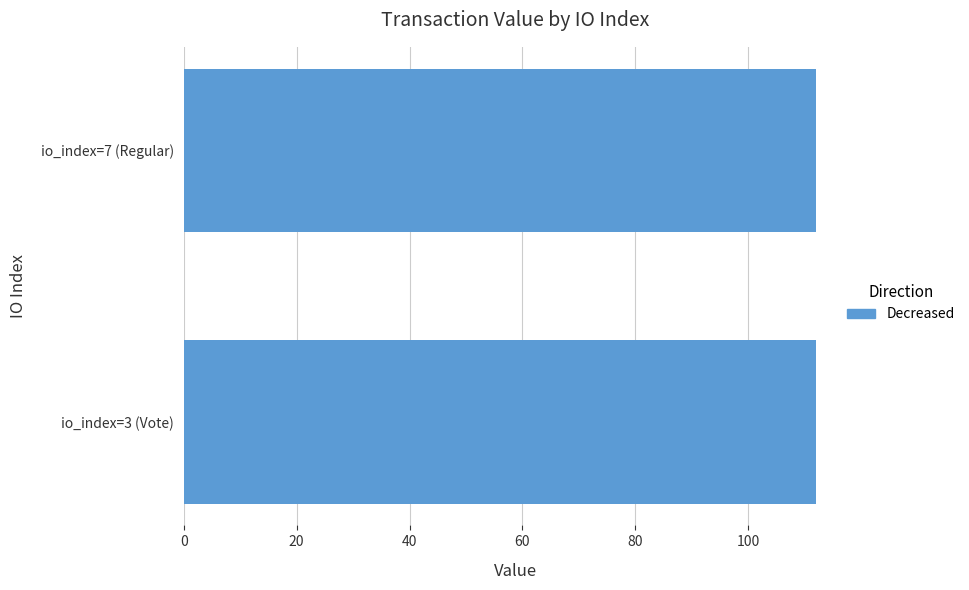

What is the maximum value shown in the chart?

112.0